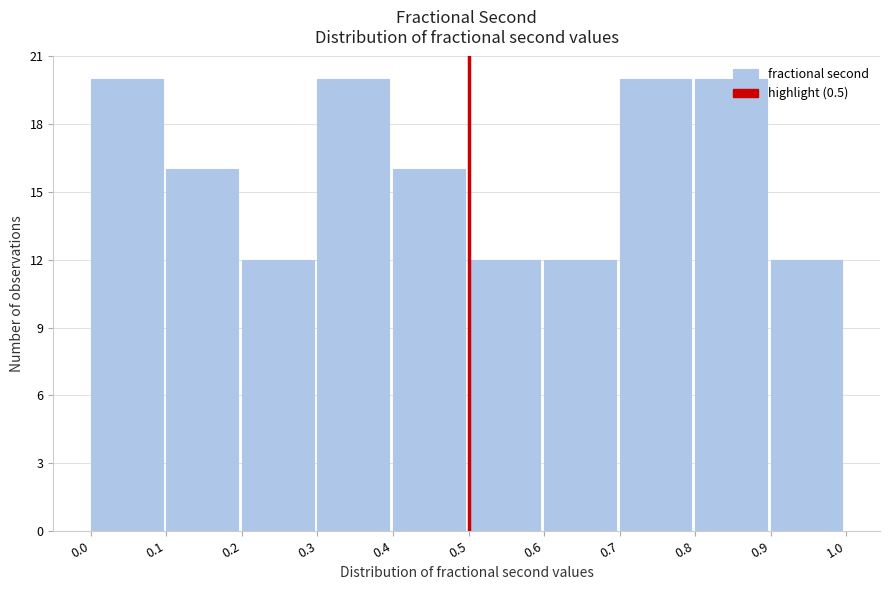

What is the height of the bar covering 0.0 to 0.1 on the x-axis? The values are not printed on the chart, so give them approximately, as read against the axis.

20